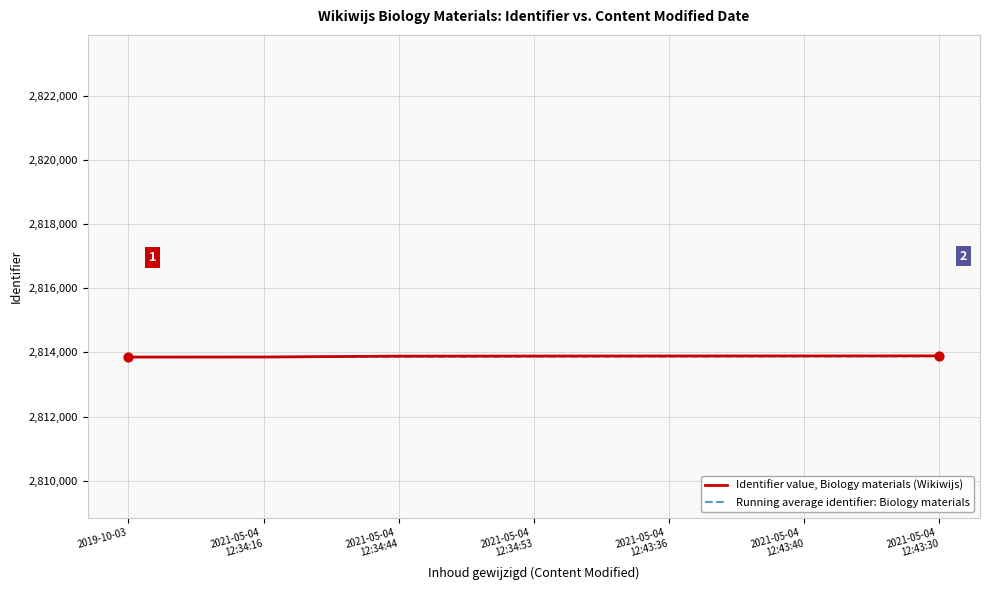

List the series in order of their overall mean, highest first.

Identifier value, Biology materials (Wikiwijs), Running average identifier: Biology materials